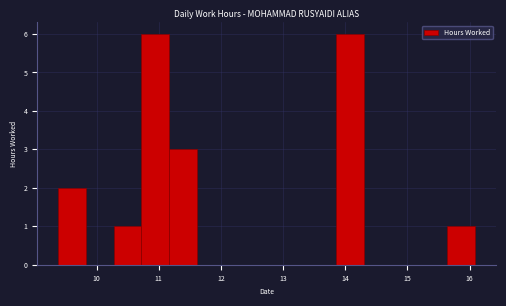

Reading left to right, list every bar in this chart as the range it spans on the x-axis followed by its height. Neither the bar edges nor the heights are printed on the chart, so give them approximately, as read against the axes.

9.4 to 9.8: 2
9.8 to 10.3: 0
10.3 to 10.7: 1
10.7 to 11.2: 6
11.2 to 11.6: 3
11.6 to 12.1: 0
12.1 to 12.5: 0
12.5 to 13.0: 0
13.0 to 13.4: 0
13.4 to 13.9: 0
13.9 to 14.3: 6
14.3 to 14.7: 0
14.7 to 15.2: 0
15.2 to 15.6: 0
15.6 to 16.1: 1